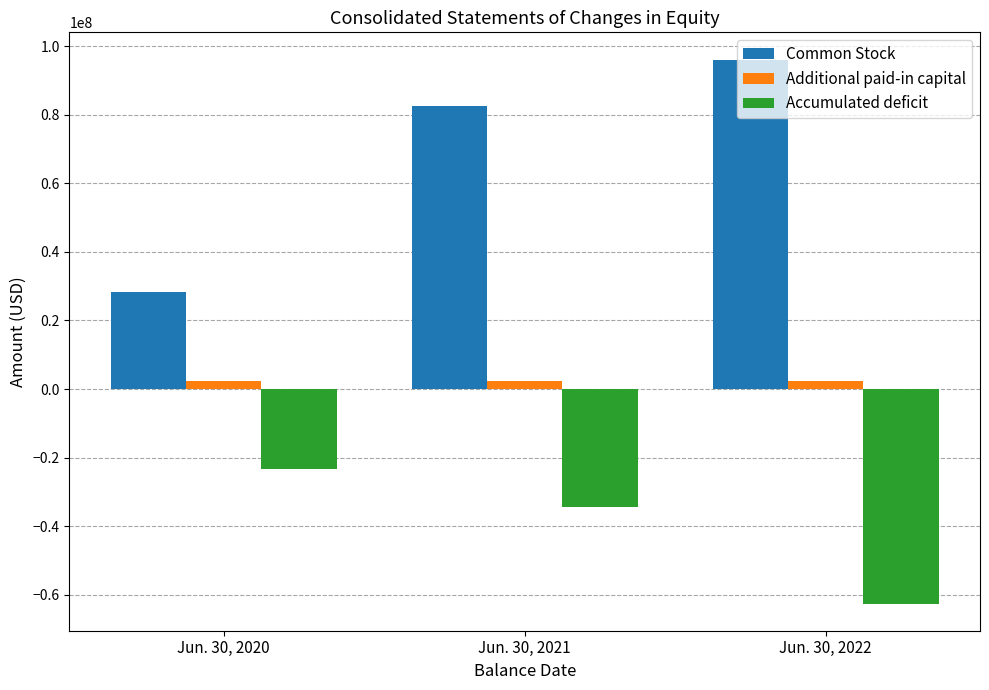

List the series in order of their overall mean, highest first.

Common Stock, Additional paid-in capital, Accumulated deficit